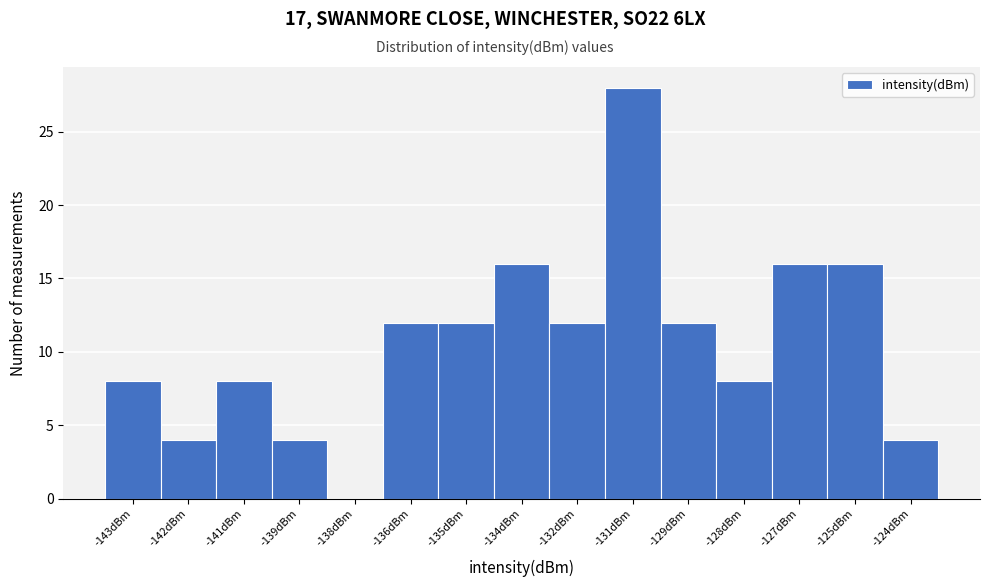

Reading left to right, transcribe all the data shown in this chart.

-143dBm=8	-142dBm=4	-141dBm=8	-139dBm=4	-138dBm=0	-136dBm=12	-135dBm=12	-134dBm=16	-132dBm=12	-131dBm=28	-129dBm=12	-128dBm=8	-127dBm=16	-125dBm=16	-124dBm=4